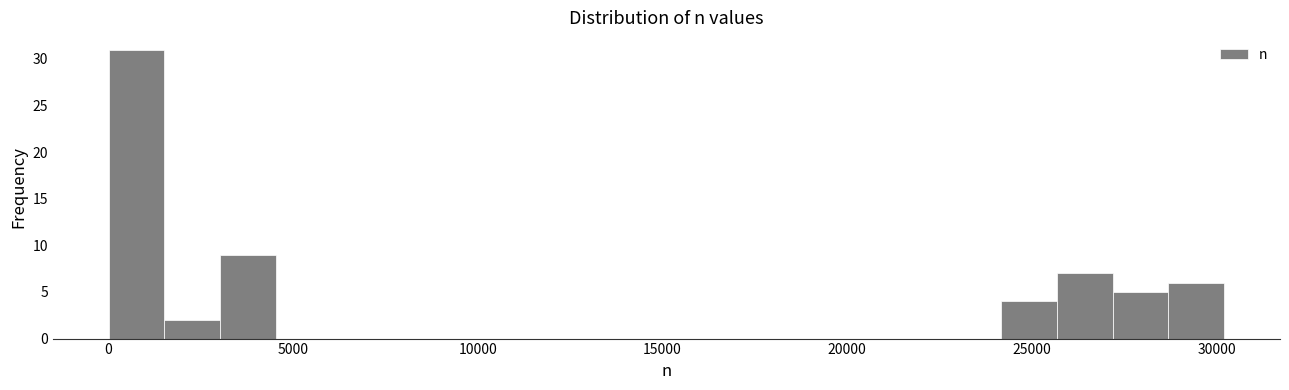

Read against the x-axis, roughly where is the centre of the tallest bar?

1000